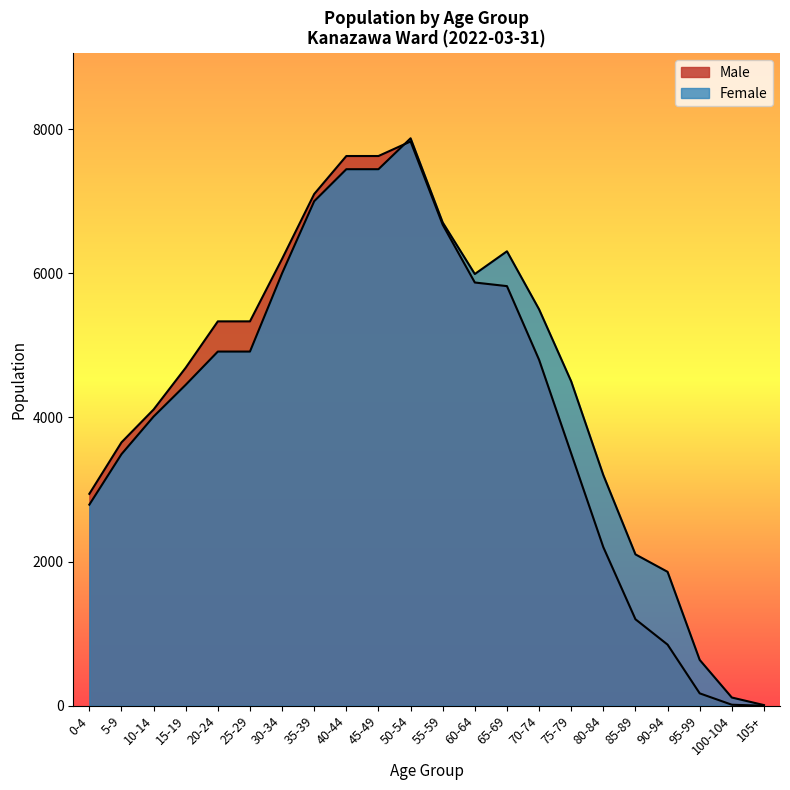

Rank the series by their maximum value, from highest to lowest.

Female, Male